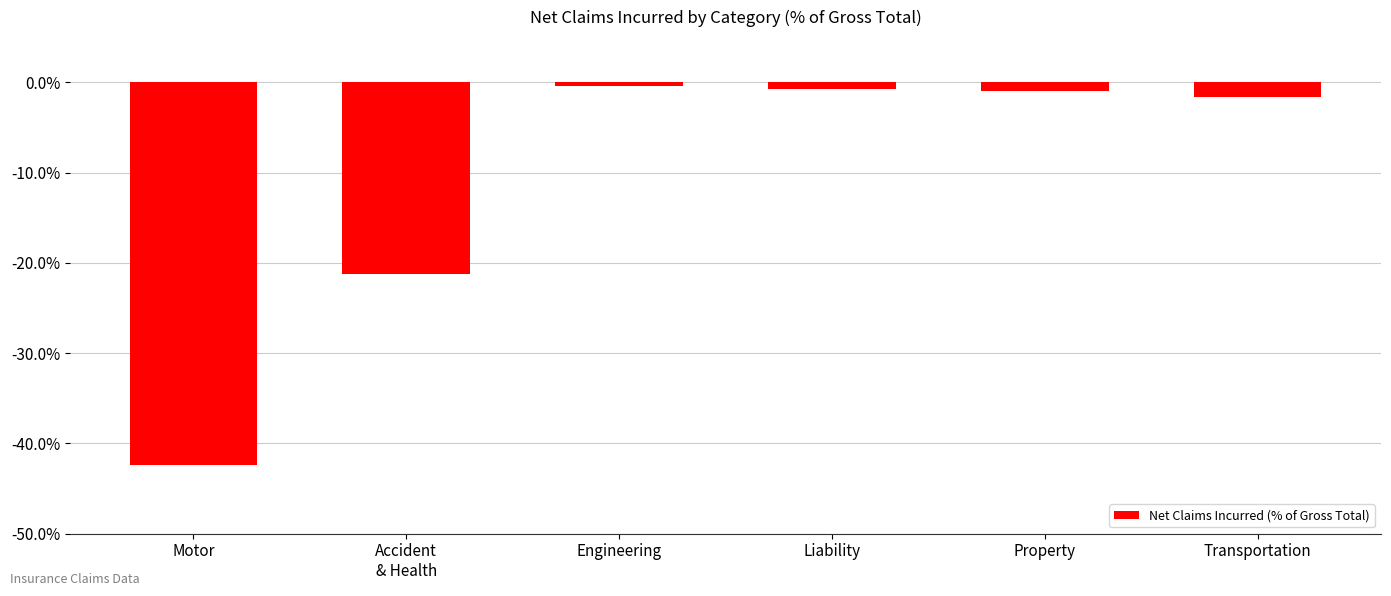

What is the difference between the maximum and minimum values?

41.9